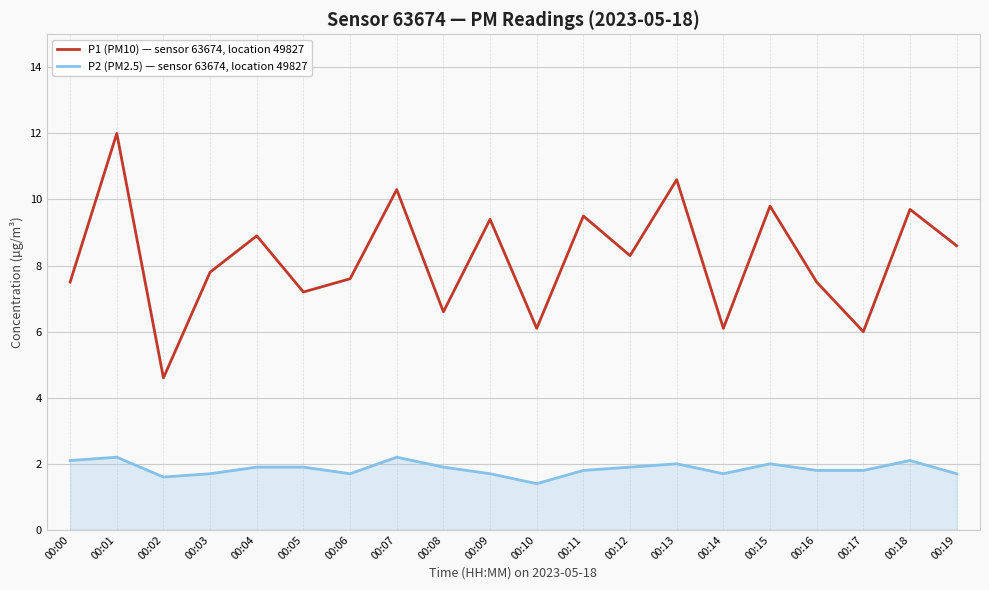

What is the maximum value shown in the chart?

12.0